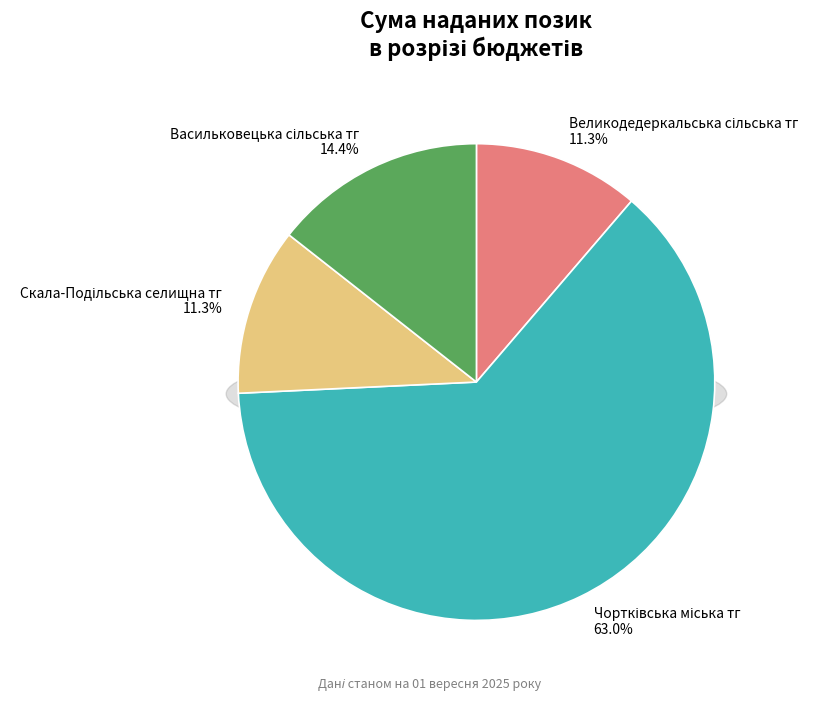

Approximately how many times larger is the value at Васильковецька сільська тг compared to Скала-Подільська селищна тг?

1.3